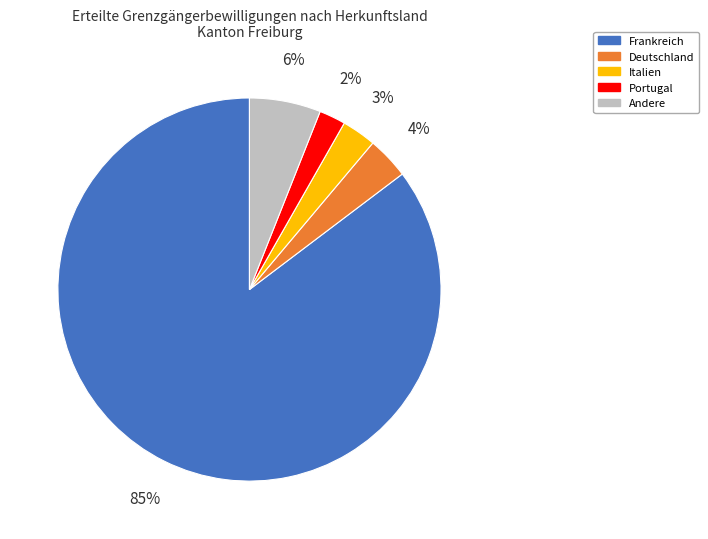

Which category has the biggest portion of the pie?

Frankreich